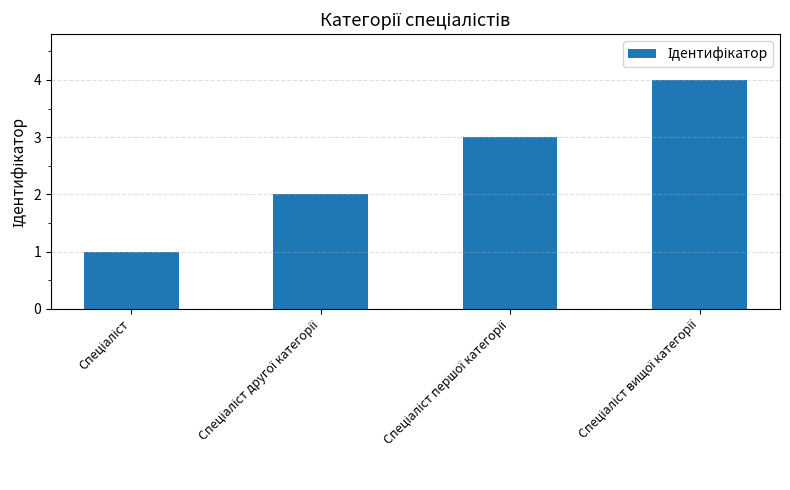

Does the chart contain any negative values?

No